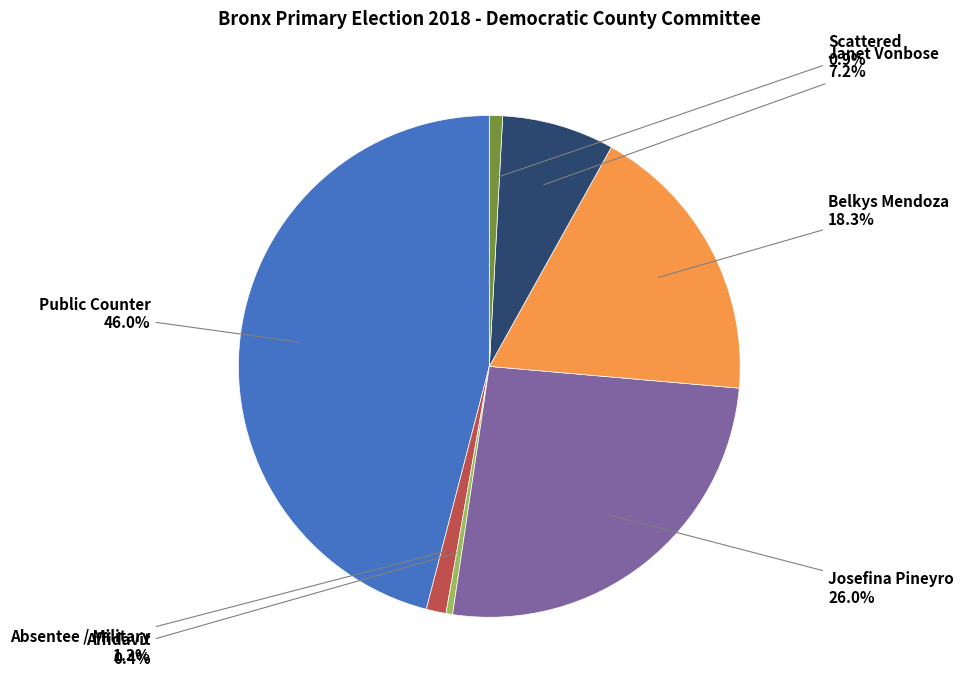

Is there any slice that represents more than half of the pie?

No